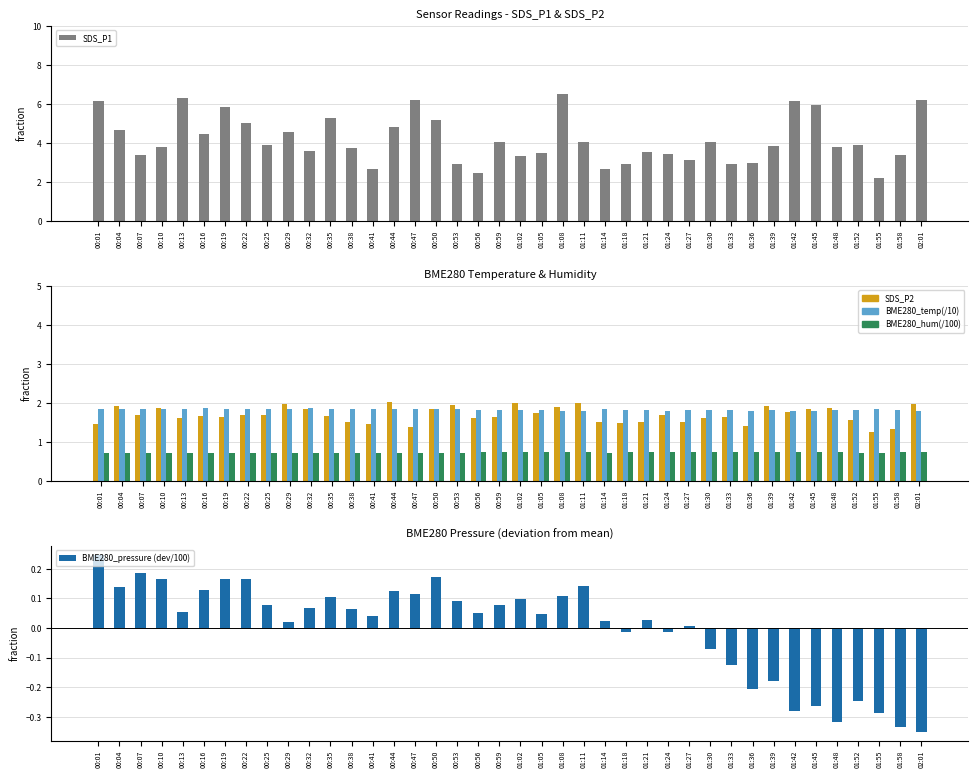

The value of BME280_pressure (dev/100) at 01:39 is -0.2. True or false?

True